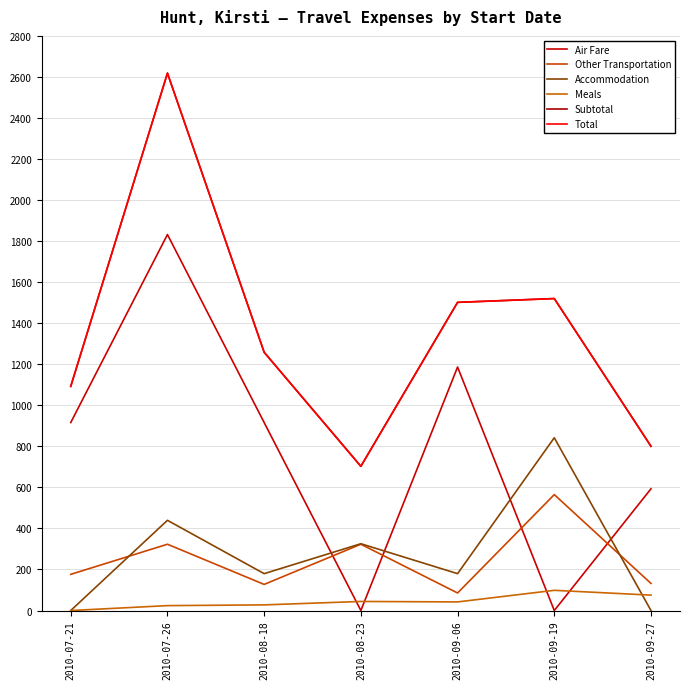

How many lines are shown in the chart?

6